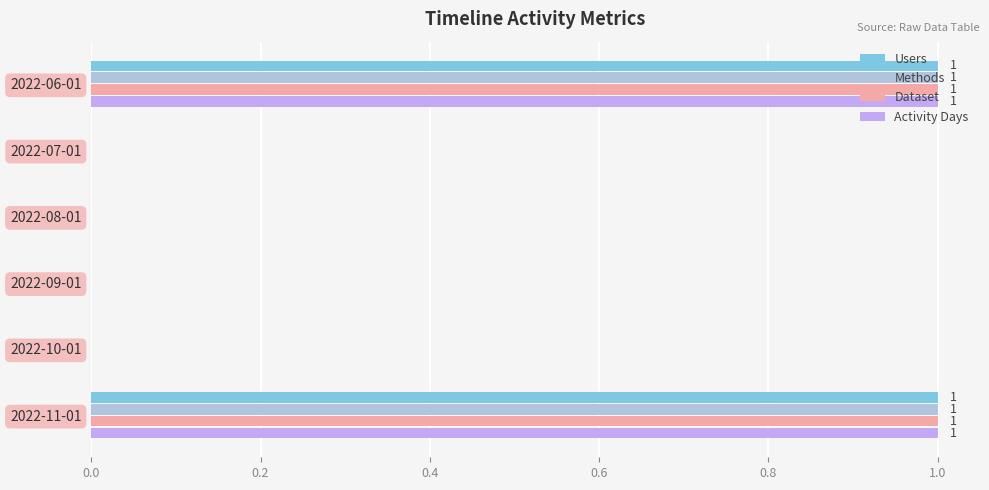

Is it true that Users equals 1 at 2022-07-01?

False